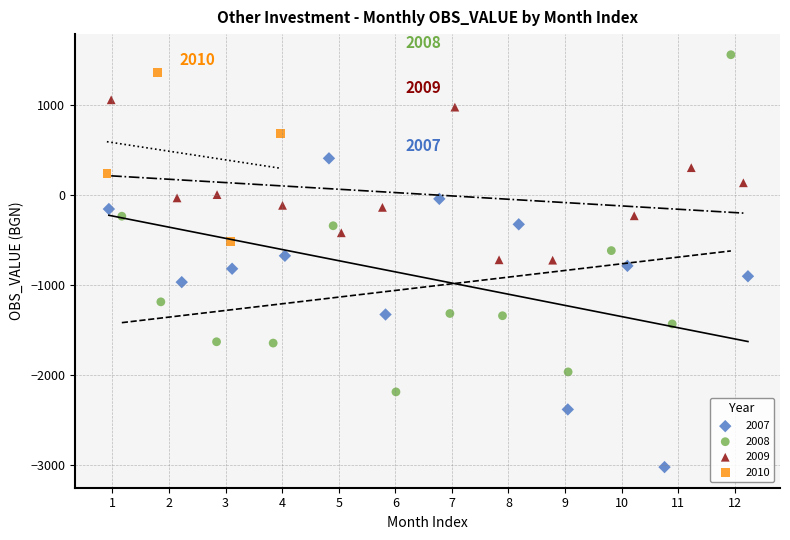

What are all the series names shown in the legend?

2007, 2008, 2009, 2010